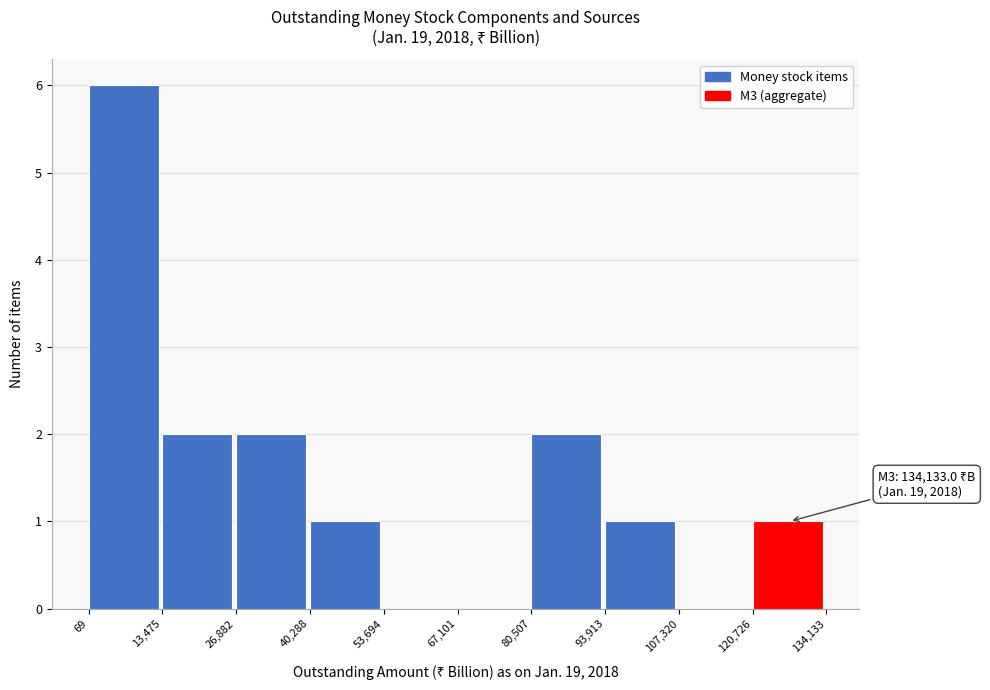

Over which range of the x-axis is the bar tallest?

69 to 13,475